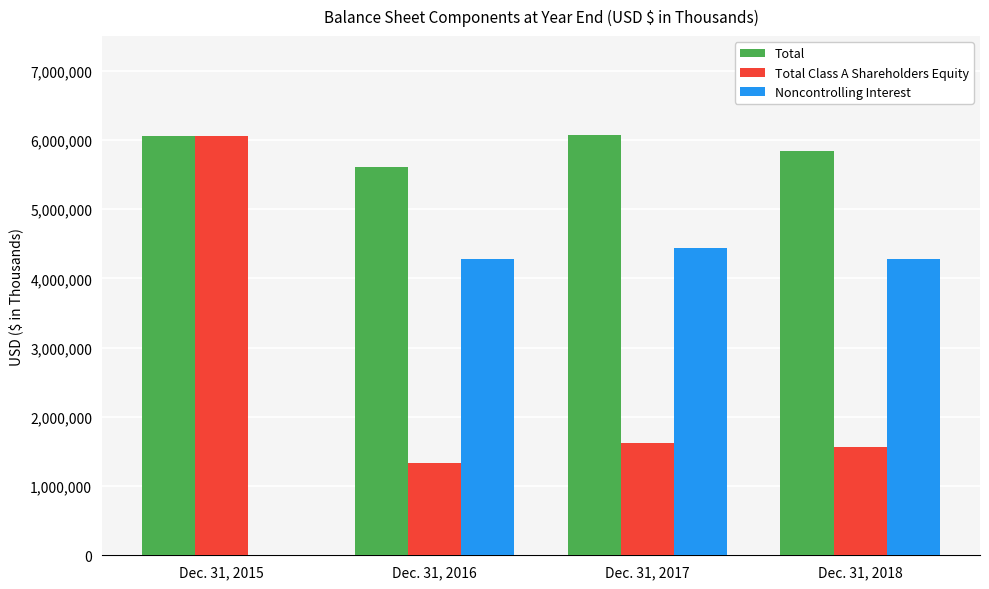

The Noncontrolling Interest series shows 1031226 at Dec. 31, 2018. True or false?

False